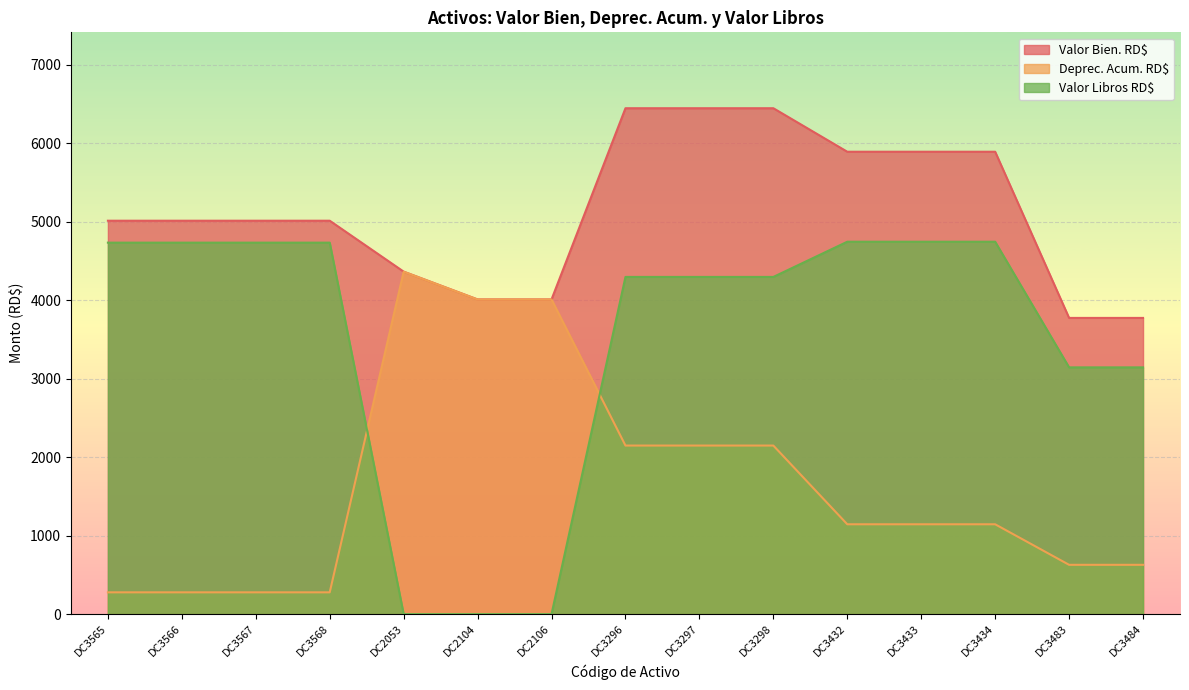

True or false: Deprec. Acum. RD$ has more than 1 interior local peaks.

False